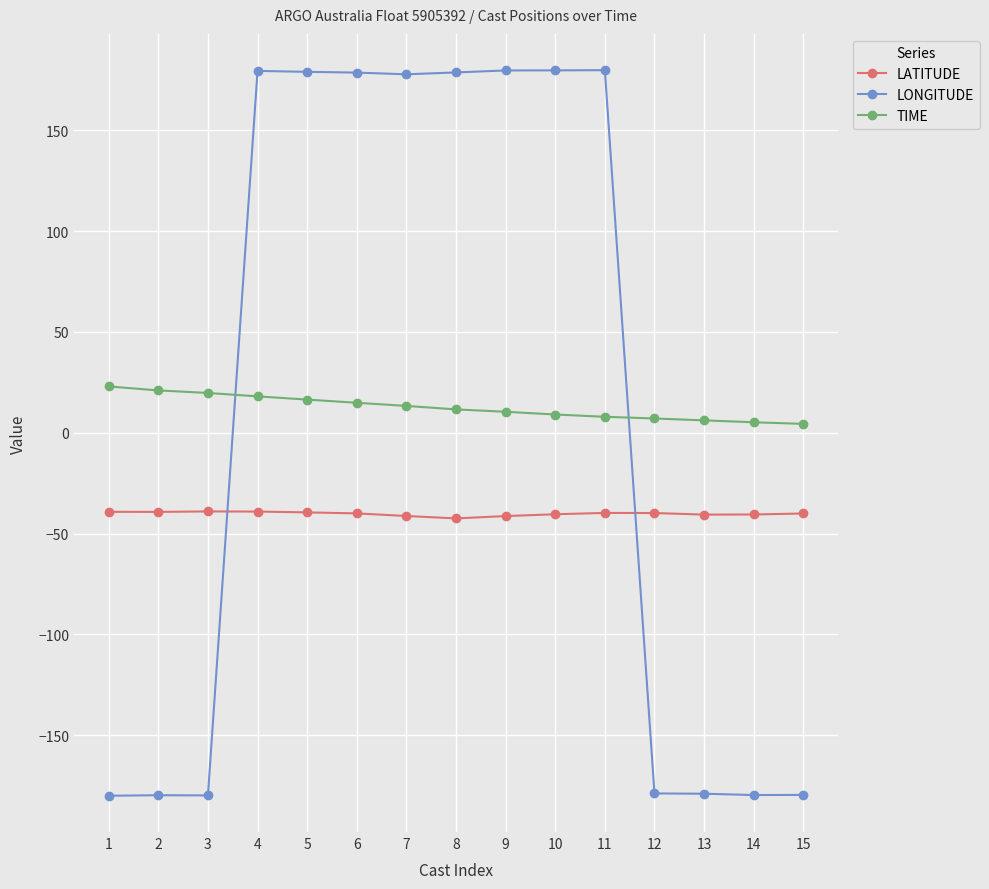

What is the value of the LONGITUDE point at the 13th from the left?

-179.0